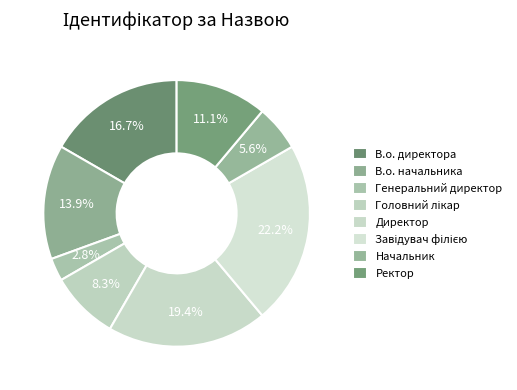

To the nearest percent, what portion does Генеральний директор represent?

3%